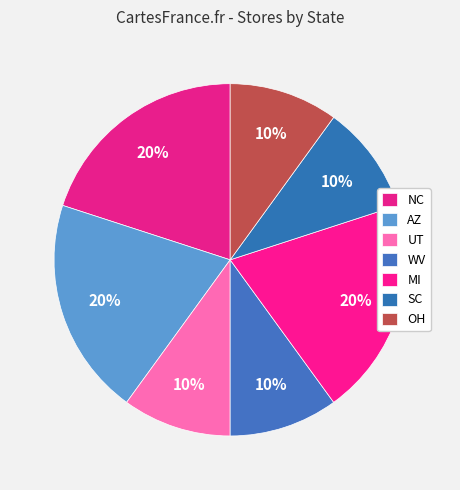

Does MI account for over 50% of the chart?

No